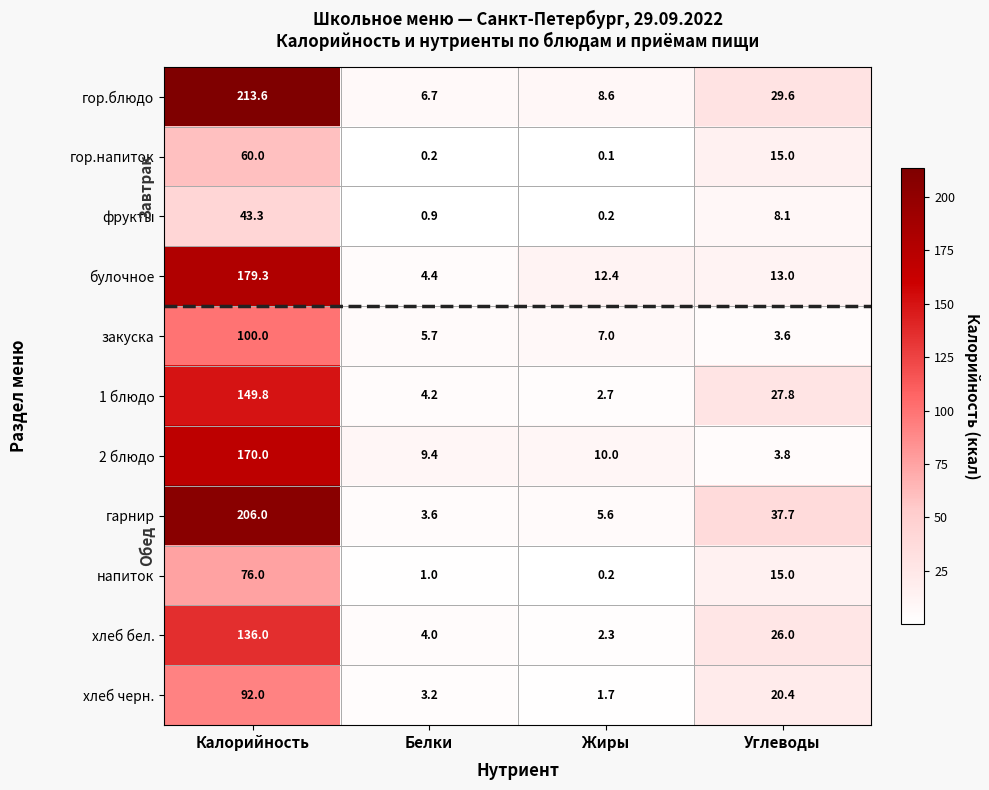

Which series changed the most between Калорийность and Углеводы?

гор.блюдо